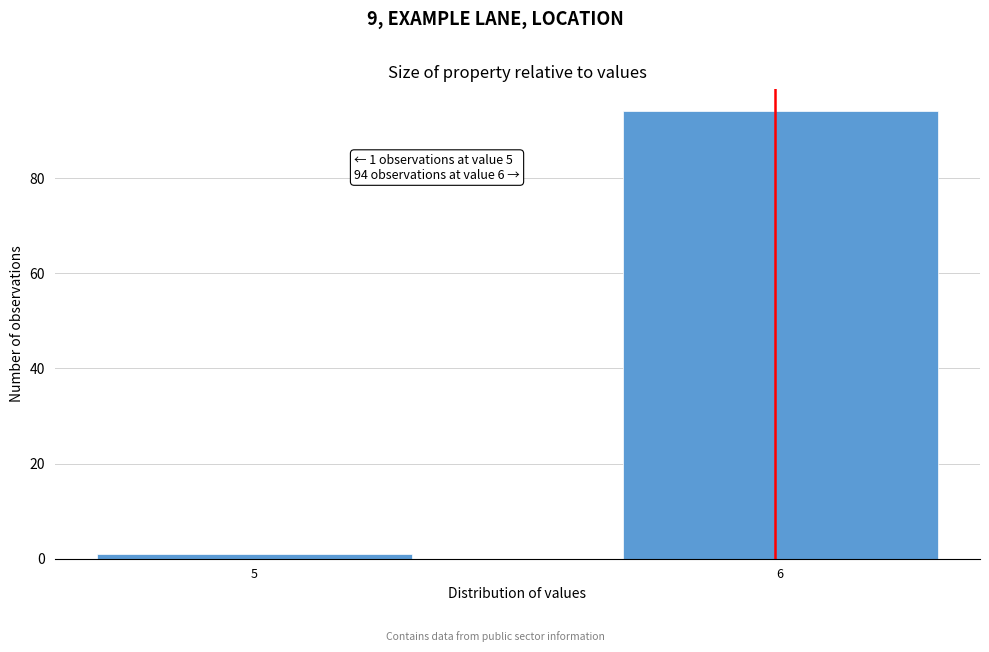

Reading left to right, extract all data points from this chart.

5=1	6=94